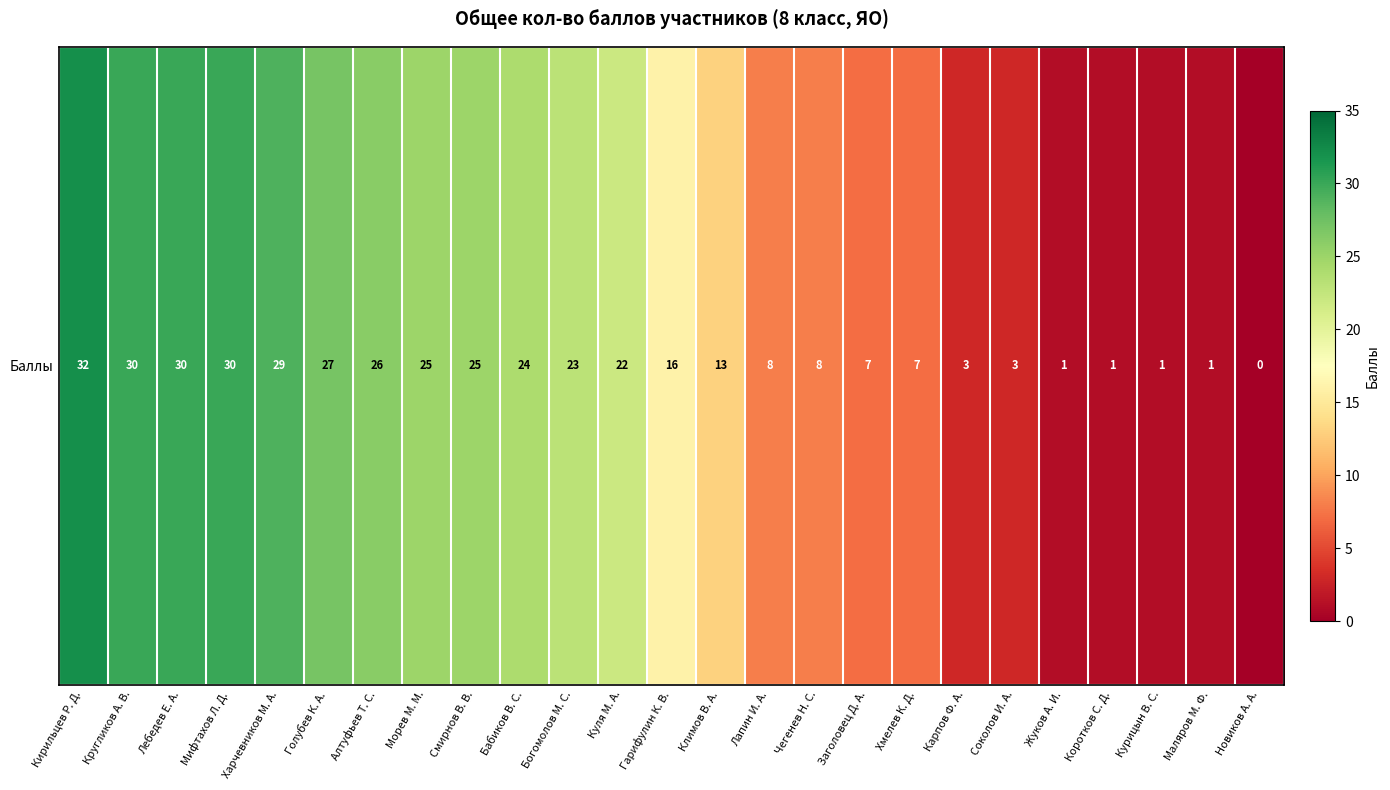

Rank the categories by value from lowest to highest.

Новиков А. А., Жуков А. И., Коротков С. Д., Курицын В. С., Маляров М. Ф., Карпов Ф. А., Соколов И. А., Заголовец Д. А., Хмелев К. Д., Лапин И. А., Чегенев Н. С., Климов В. А., Гарифулин К. В., Куля М. А., Богомолов М. С., Бабиков В. С., Морев М. М., Смирнов В. В., Алтуфьев Т. С., Голубев К. А., Харчевников М. А., Кругликов А. В., Лебедев Е. А., Мифтахов Л. Д., Кирильцев Р. Д.